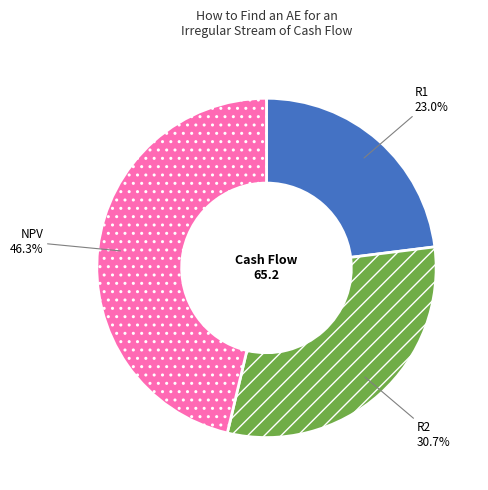

Is the sum of NPV and R2 greater than half?

Yes